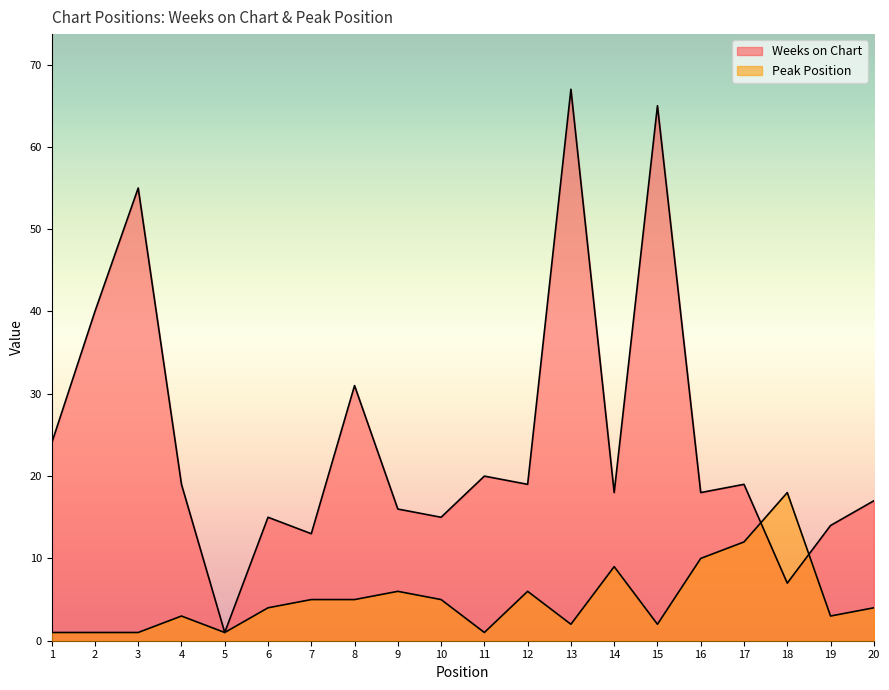

At which label is Peak Position closest to 9?

14